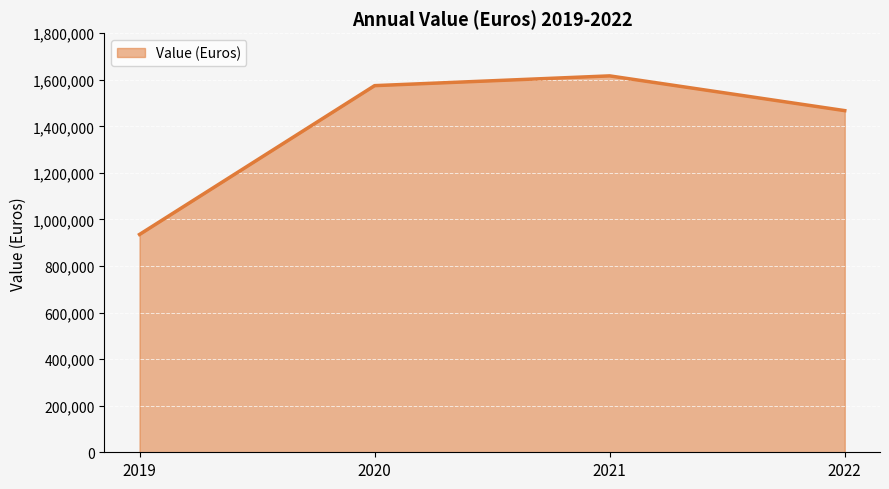

True or false: there are more than 2 points higher than both neighbors.

False